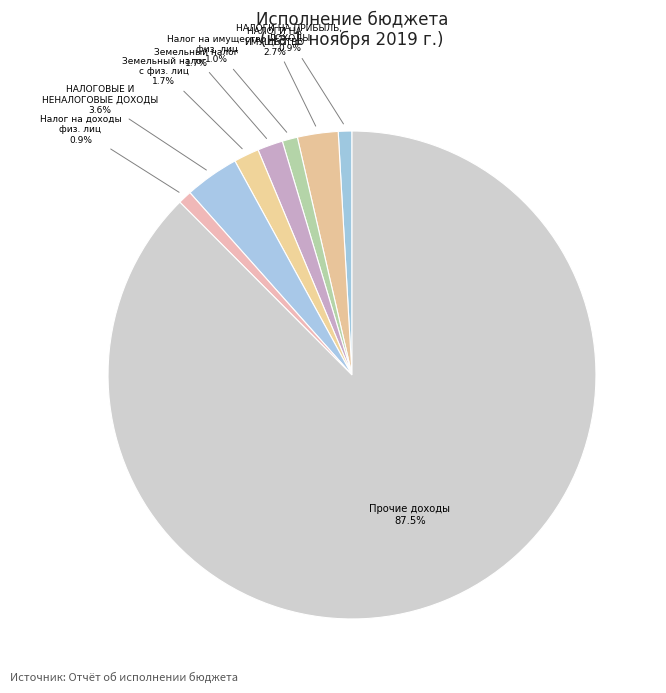

What is the total percentage of Земельный налог and НАЛОГОВЫЕ И НЕНАЛОГОВЫЕ ДОХОДЫ?

5.3%